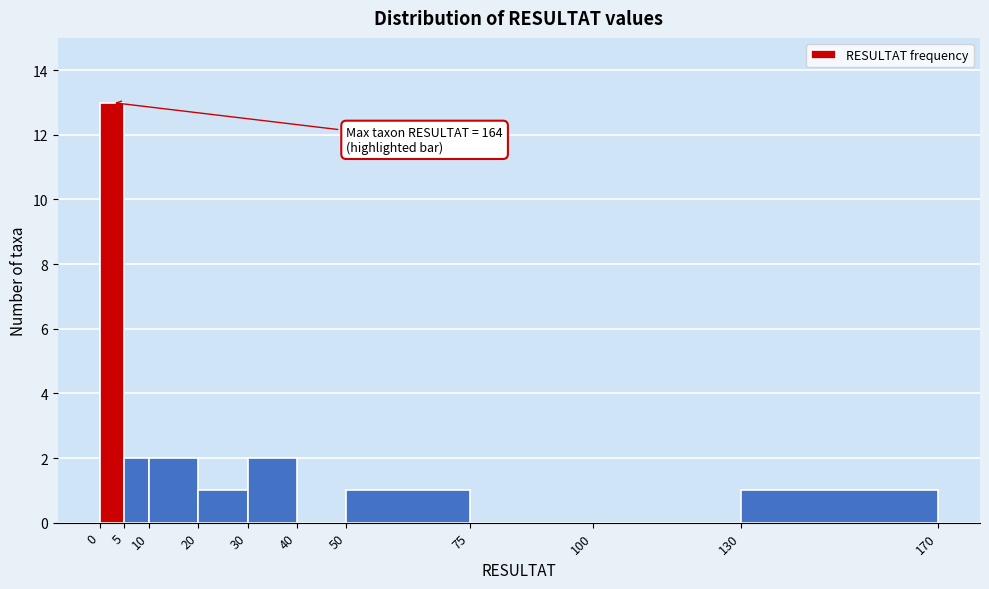

Which range on the x-axis has the tallest bar?

0 to 5